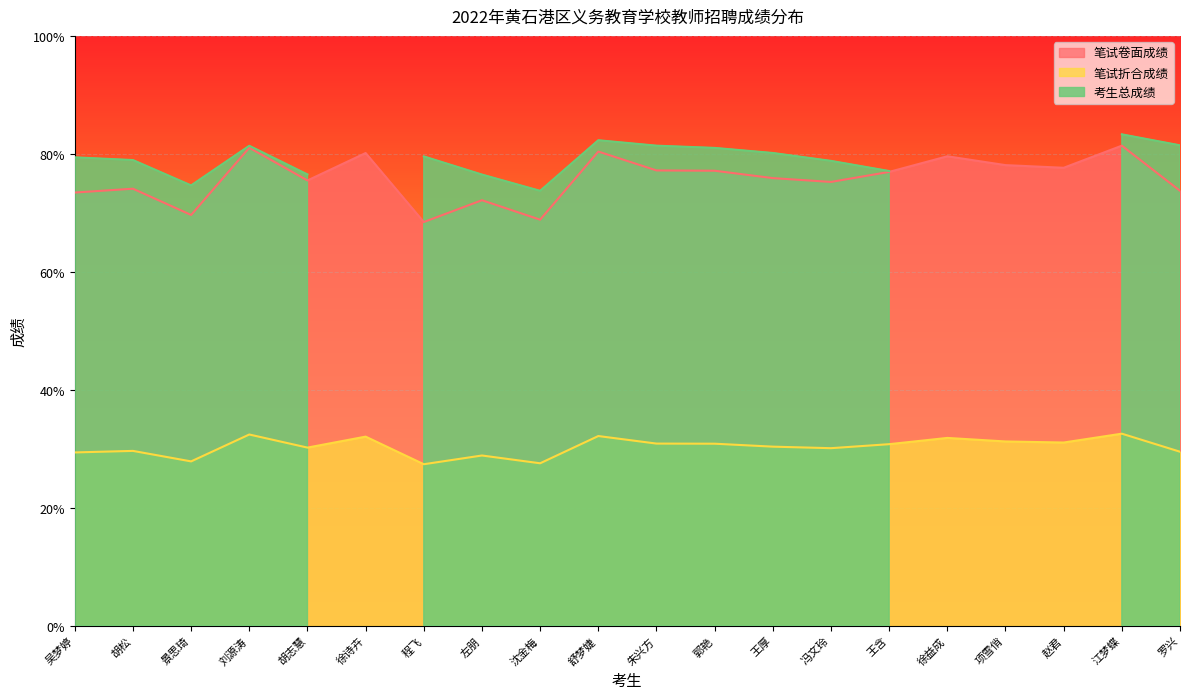

What is the label of the 10th point from the right?

朱兴方